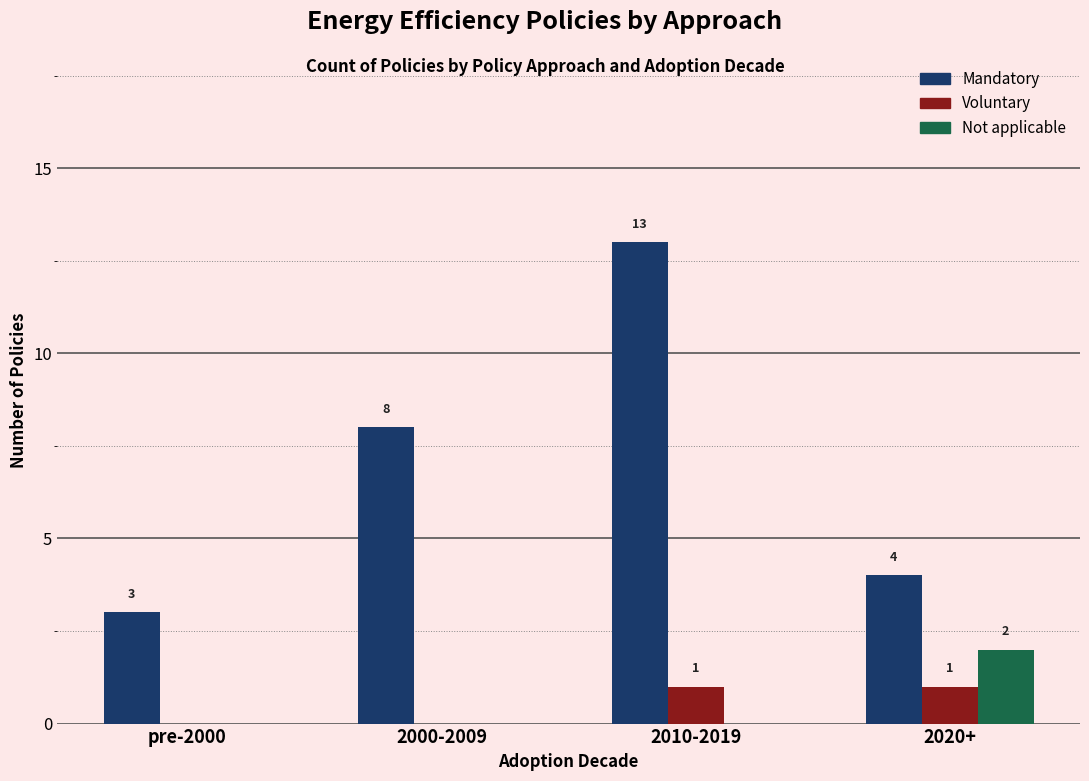

Reading right to left, extract all data points from this chart.

Mandatory: 4	13	8	3
Voluntary: 1	1	0	0
Not applicable: 2	0	0	0